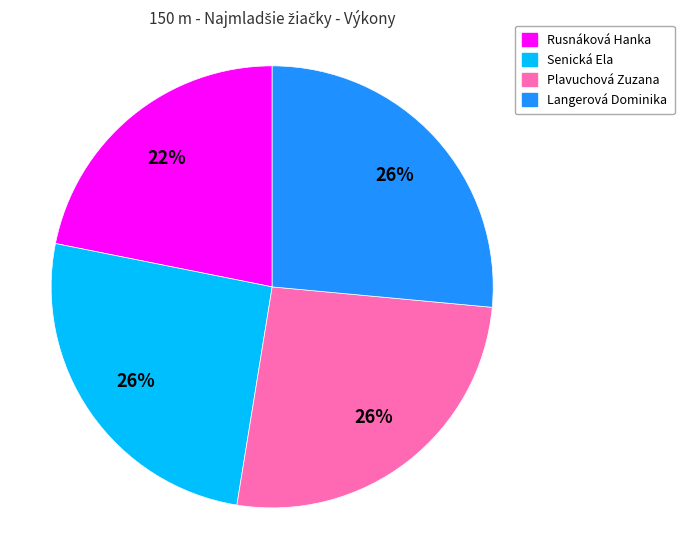

Which has a higher value, Plavuchová Zuzana or Rusnáková Hanka?

Plavuchová Zuzana